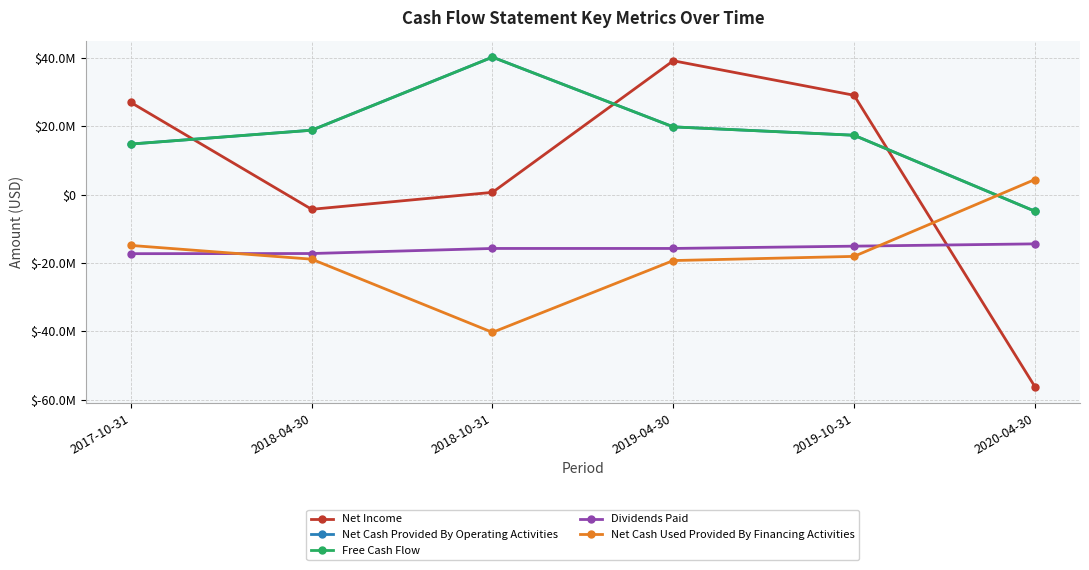

Does the chart have visible grid lines?

Yes